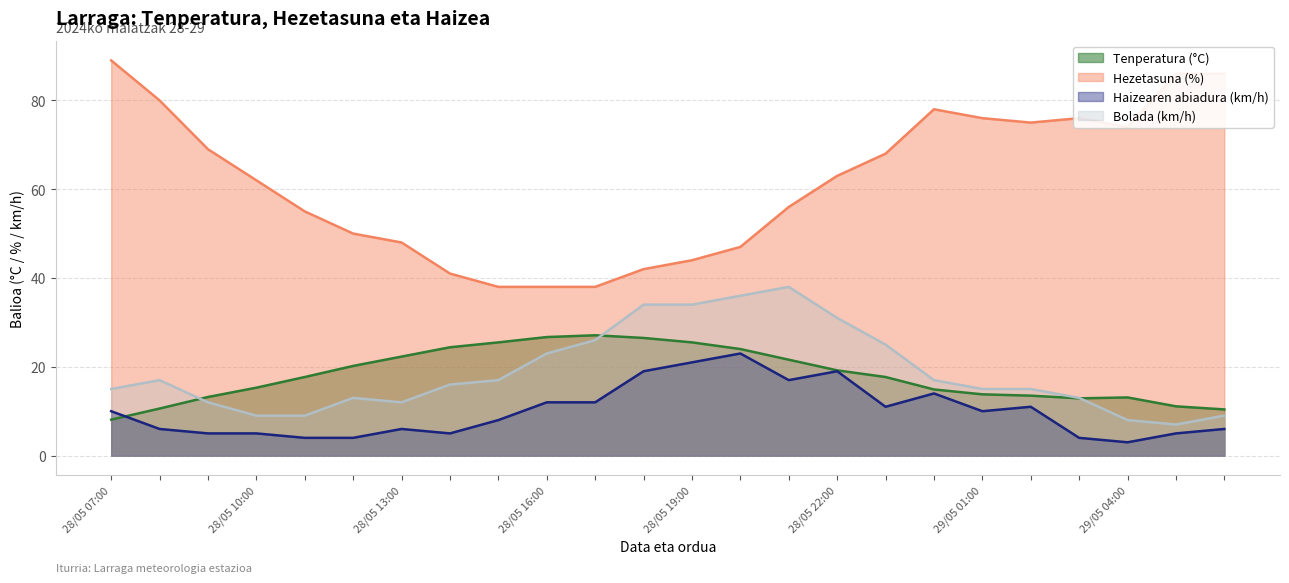

Is the value of Bolada (km/h) at 28/05 17:00 greater than the value of Hezetasuna (%) at 28/05 18:00?

No